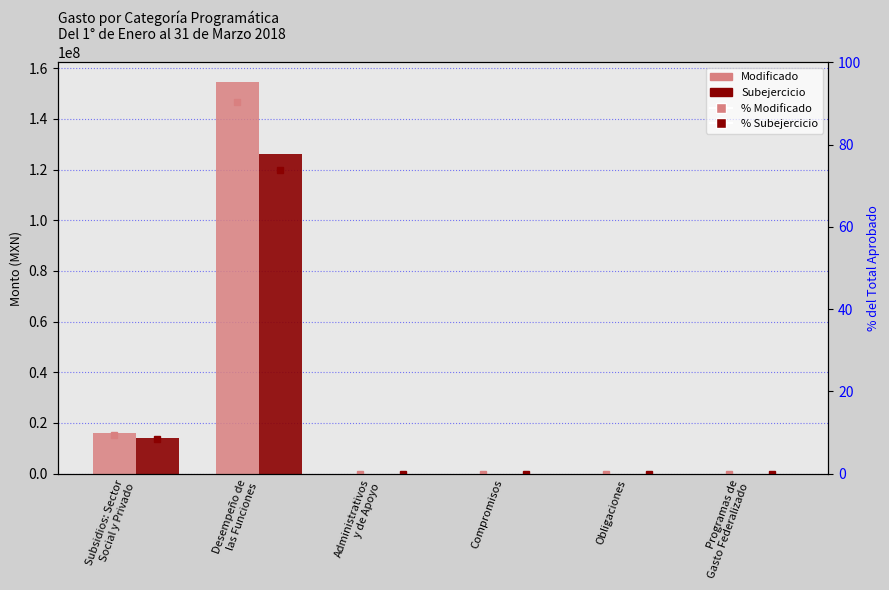

At how many categories does at least one series exceed 84241908?

1